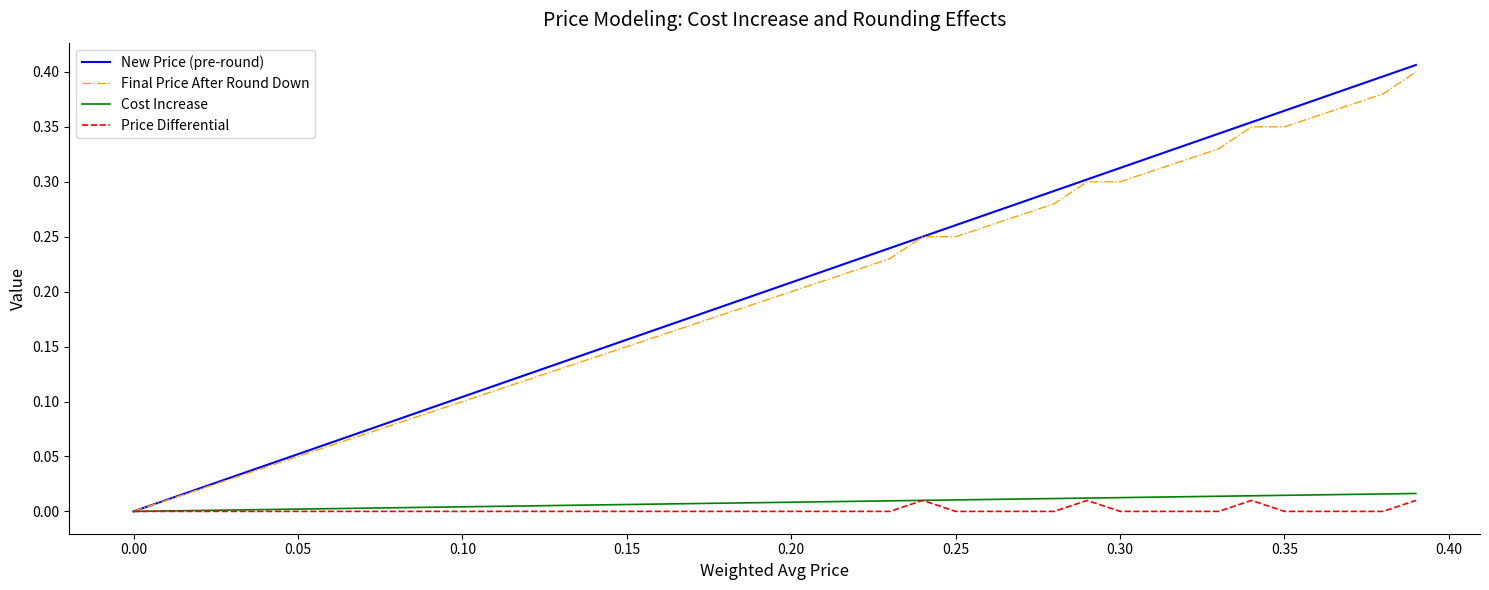

Which series has the widest spread of values?

New Price (pre-round)